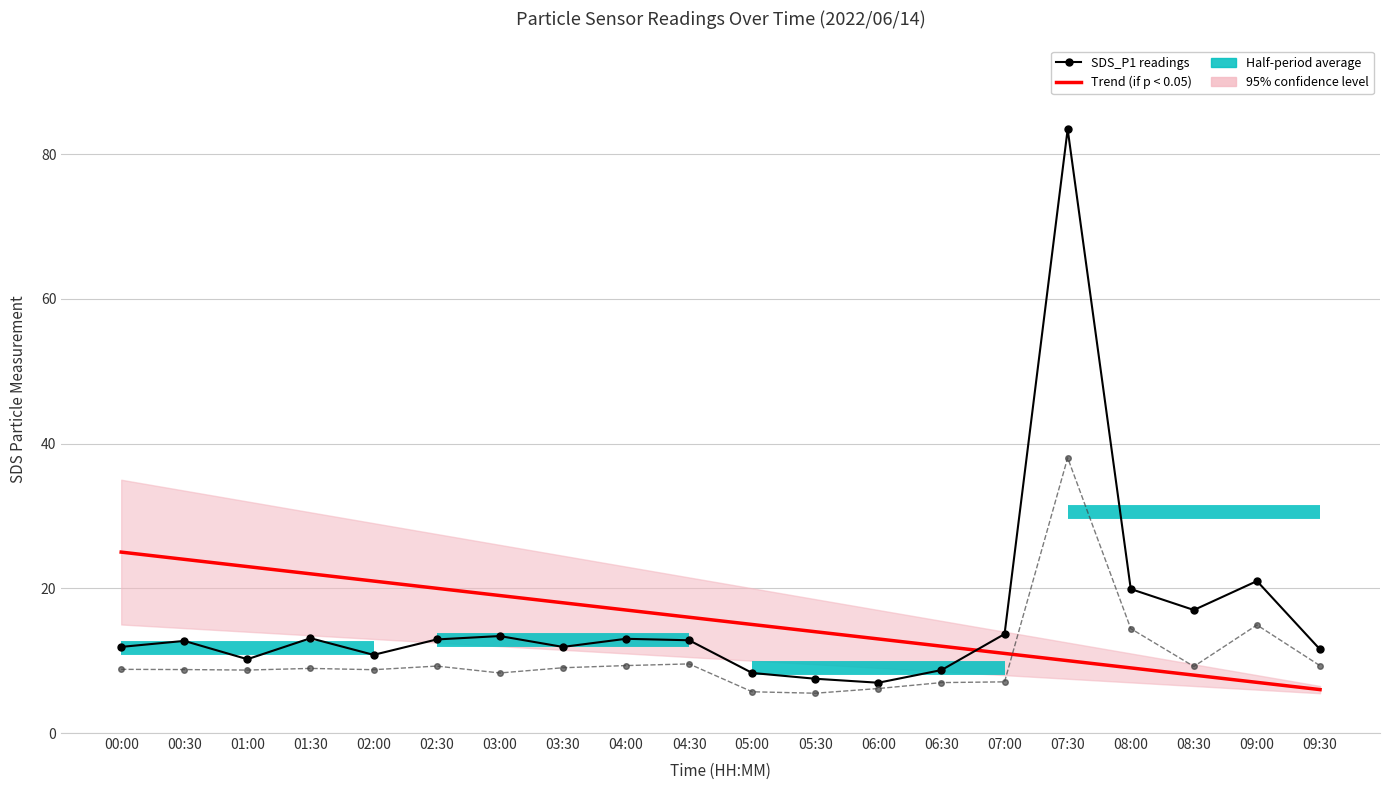

True or false: SDS_P2 has a value of 9.0 at 03:30.

True